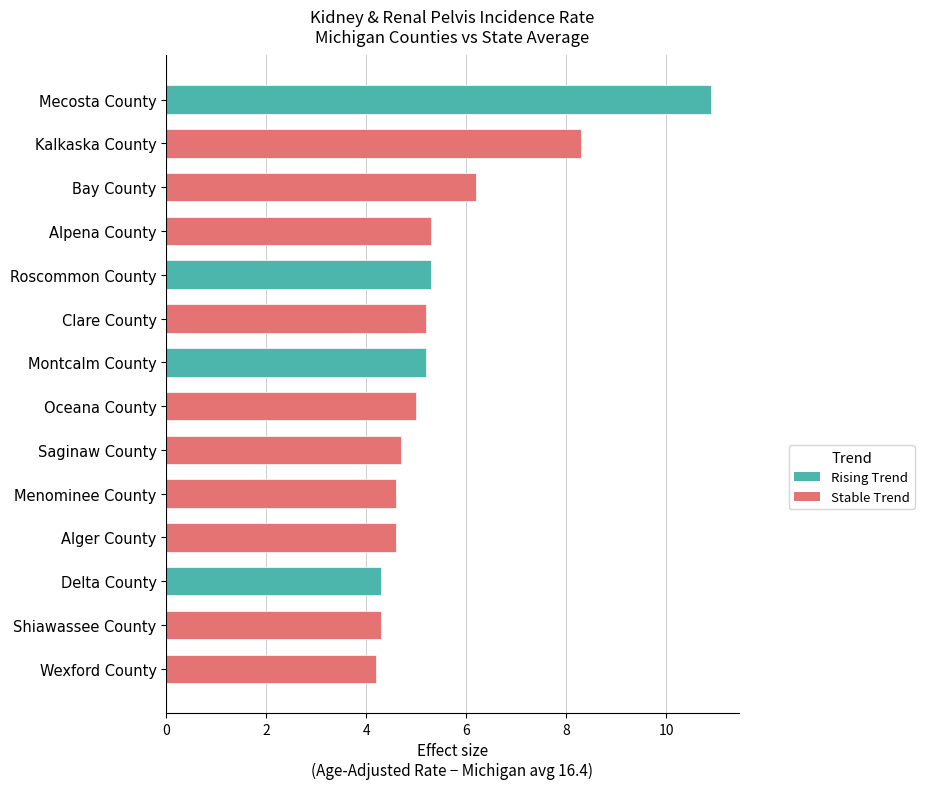

Which label corresponds to the largest value in the chart?

Mecosta County